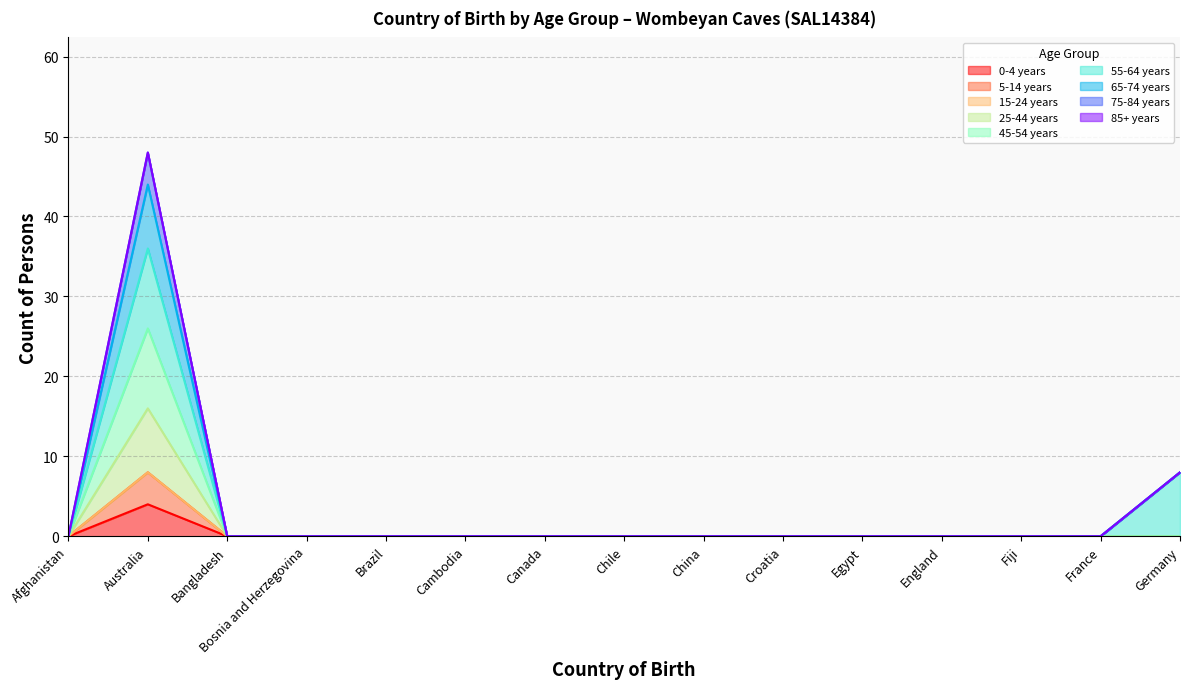

What position from the left is Brazil?

5